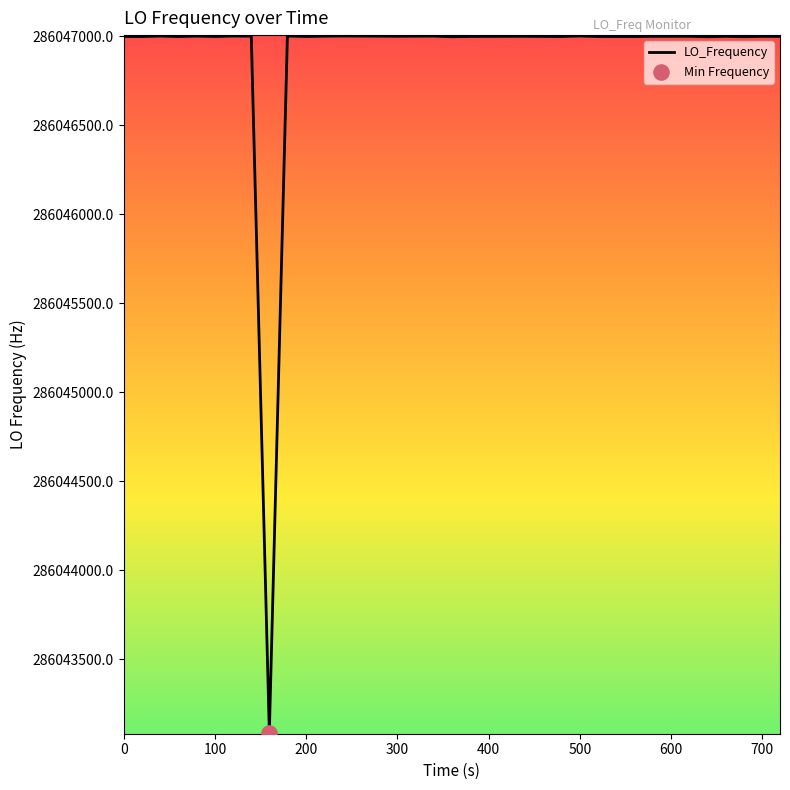

What is the maximum value shown in the chart?

286047002.8